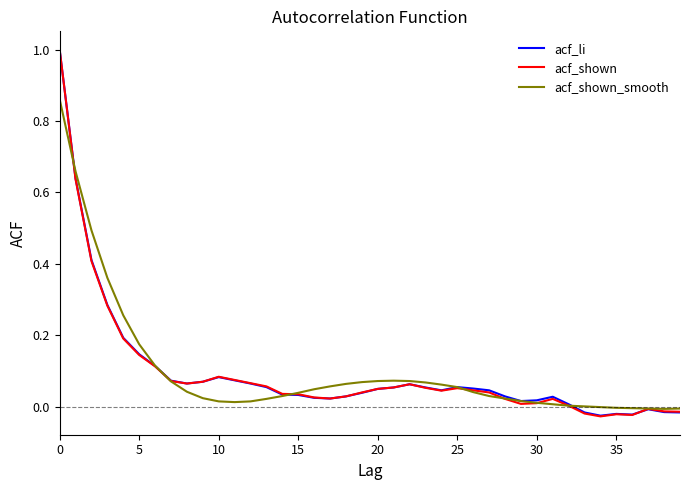

Which series has the widest spread of values?

acf_shown